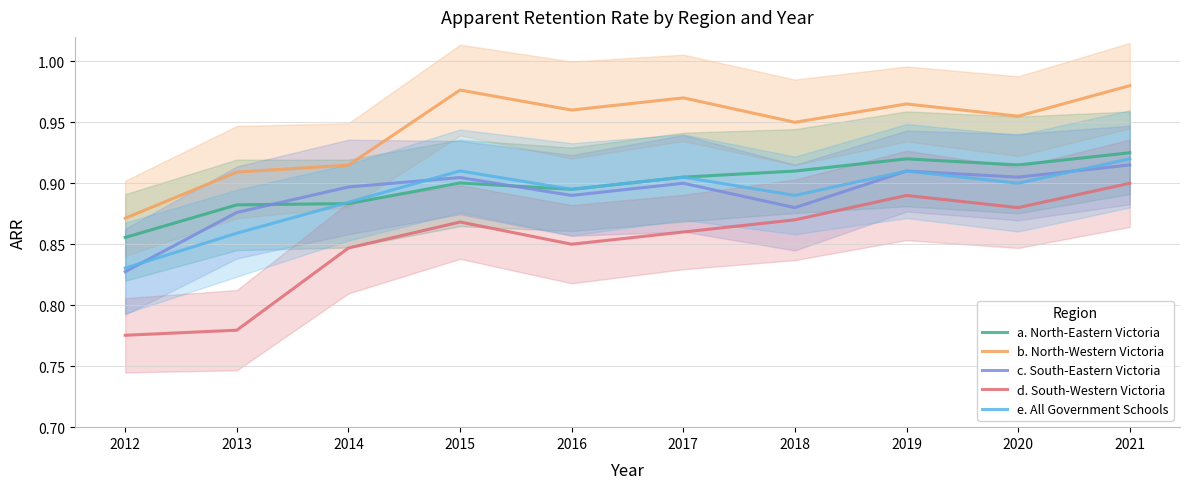

Reading left to right, transcribe all the data shown in this chart.

a. North-Eastern Victoria: 0.9	0.9	0.9	0.9	0.9	0.9	0.9	0.9	0.9	0.9
b. North-Western Victoria: 0.9	0.9	0.9	1.0	1.0	1.0	0.9	1.0	1.0	1.0
c. South-Eastern Victoria: 0.8	0.9	0.9	0.9	0.9	0.9	0.9	0.9	0.9	0.9
d. South-Western Victoria: 0.8	0.8	0.8	0.9	0.8	0.9	0.9	0.9	0.9	0.9
e. All Government Schools: 0.8	0.9	0.9	0.9	0.9	0.9	0.9	0.9	0.9	0.9